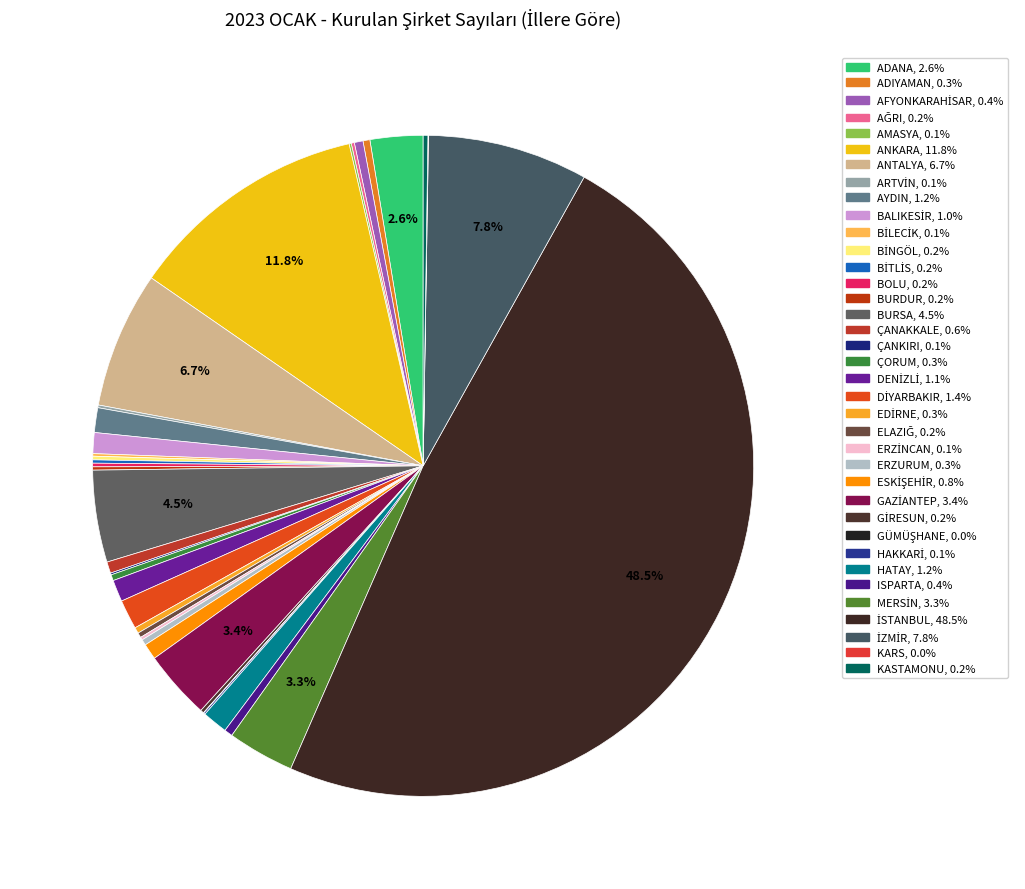

Rank the categories by value from highest to lowest.

İSTANBUL, ANKARA, İZMİR, ANTALYA, BURSA, GAZİANTEP, MERSİN, ADANA, DİYARBAKIR, HATAY, AYDIN, DENİZLİ, BALIKESİR, ESKİŞEHİR, ÇANAKKALE, AFYONKARAHİSAR, ISPARTA, ADIYAMAN, ÇORUM, EDİRNE, ERZURUM, ELAZIĞ, KASTAMONU, BİNGÖL, BOLU, GİRESUN, BİTLİS, BURDUR, AĞRI, ERZİNCAN, ARTVİN, BİLECİK, AMASYA, ÇANKIRI, HAKKARİ, KARS, GÜMÜŞHANE